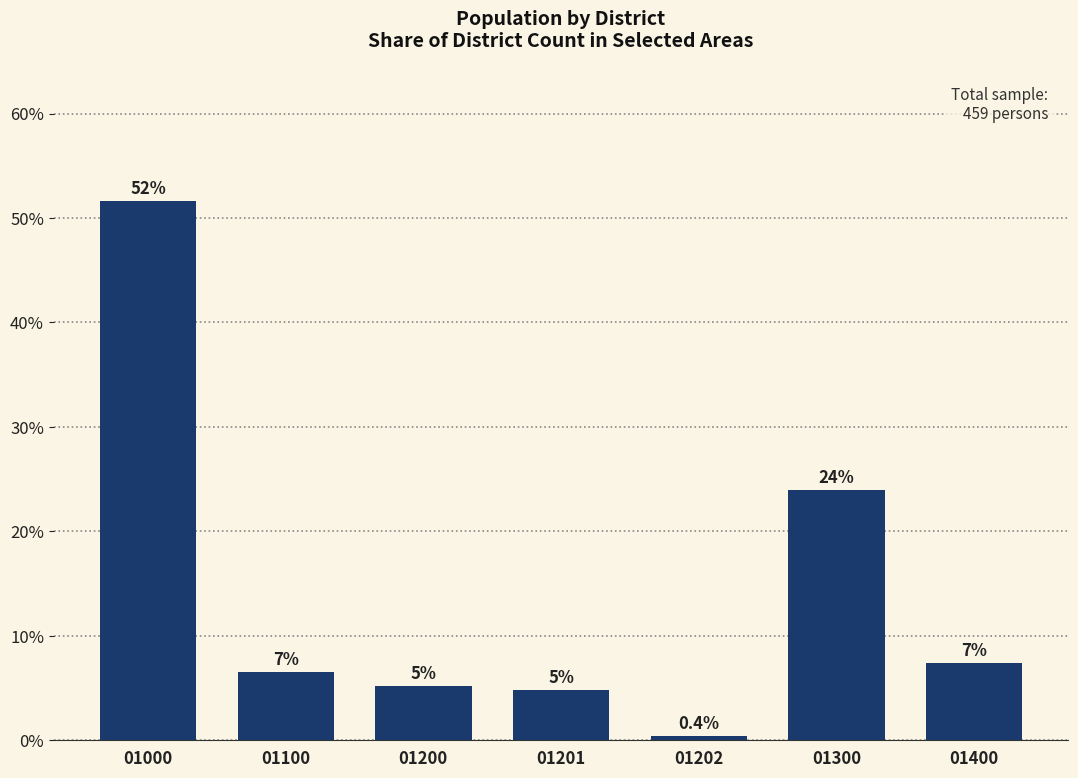

Reading left to right, extract all data points from this chart.

51.6	6.5	5.2	4.8	0.4	24.0	7.4